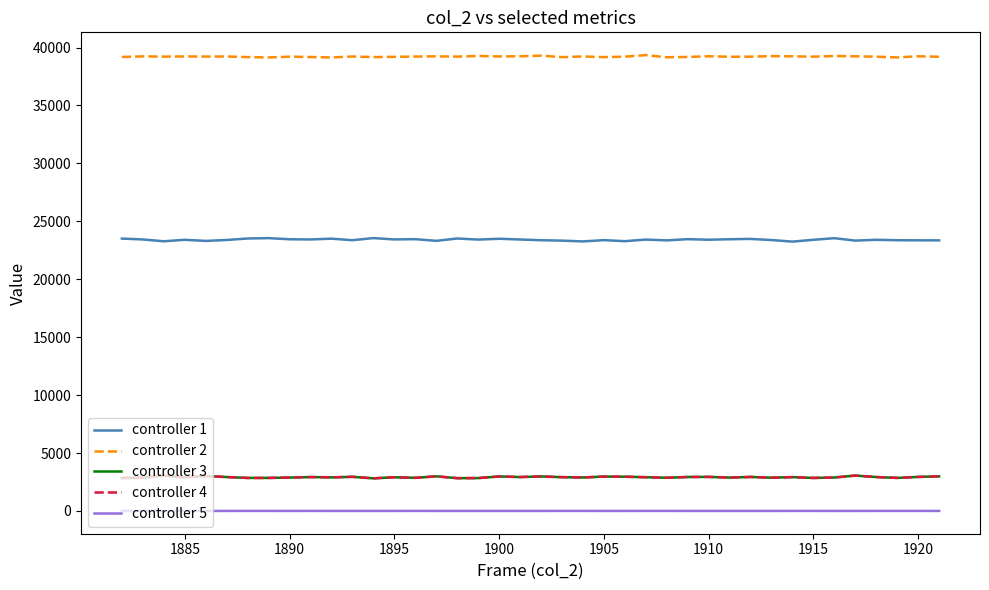

True or false: controller 4 and controller 2 cross at least once.

False